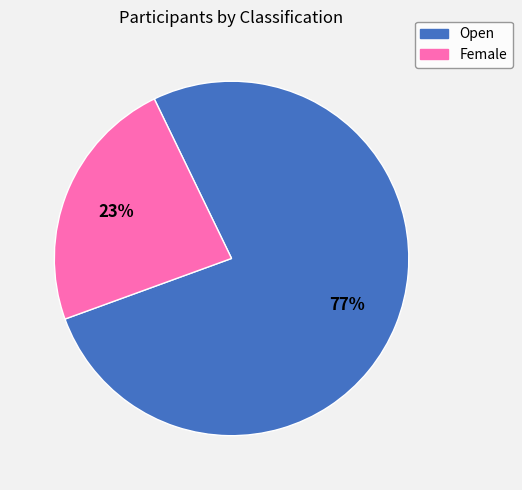

Is the sum of Female and Open greater than half?

Yes